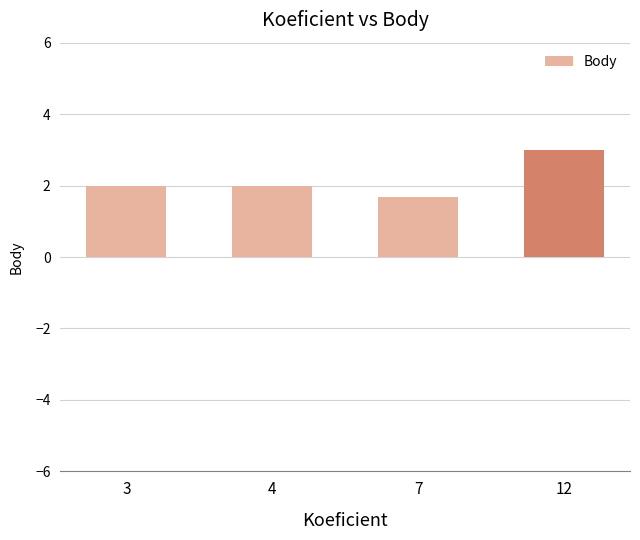

What is the value of the 4th bar from the left?

3.0